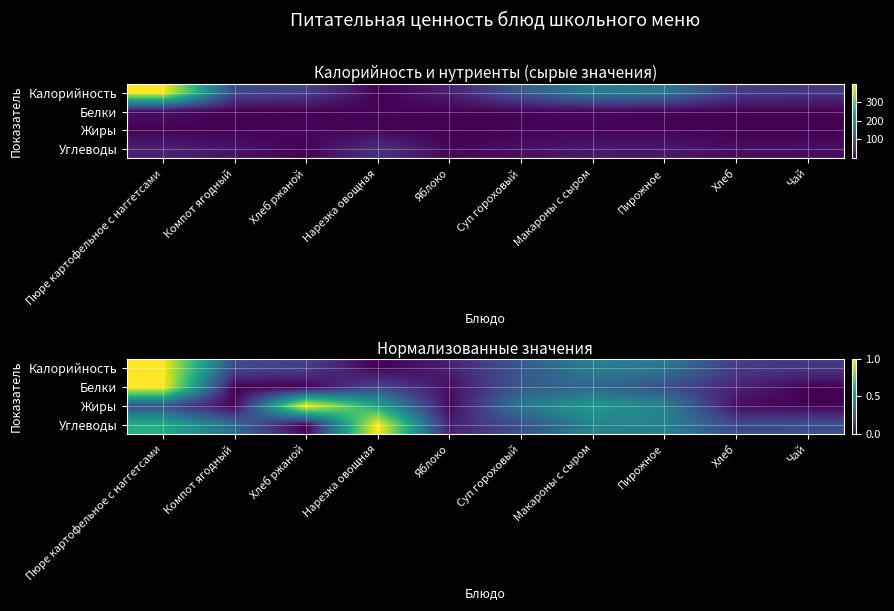

What is the average value of the Углеводы series?

0.4